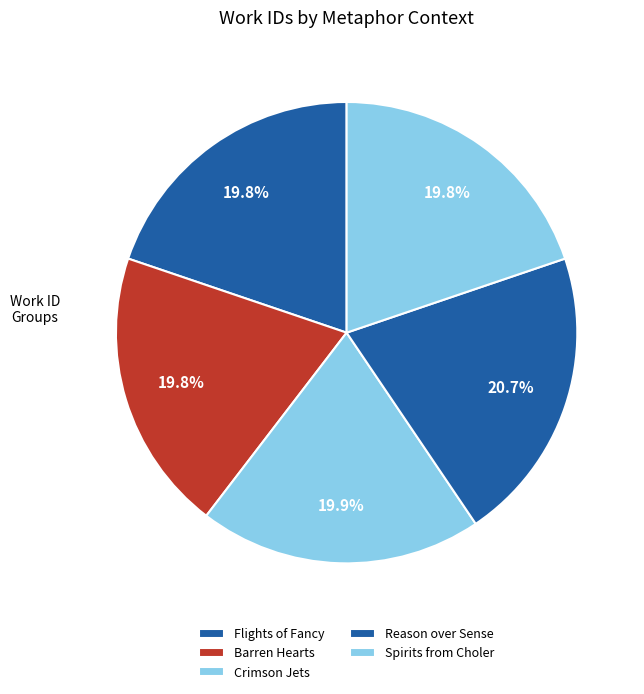

True or false: Barren Hearts accounts for 20% of the total.

True